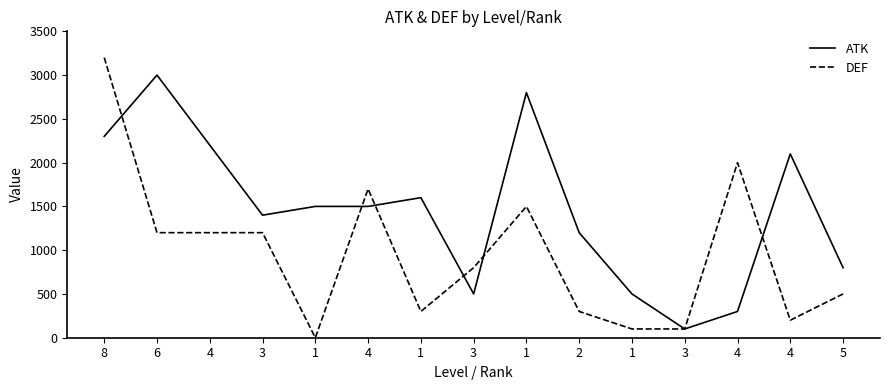

Read the ATK value at 1, to the nearest 100.

2800